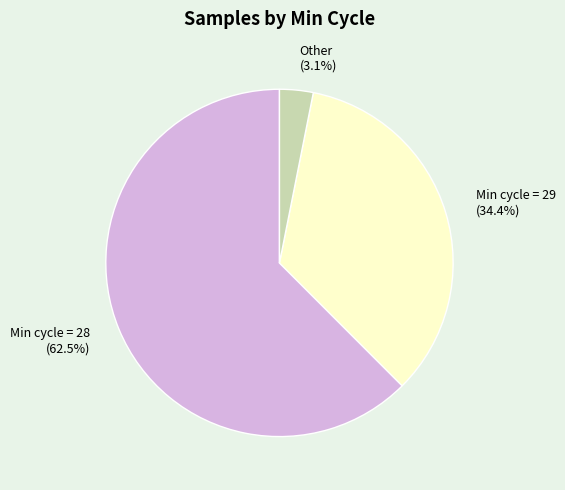

How much of the chart is everything except Other (3.1%)?

96.9%